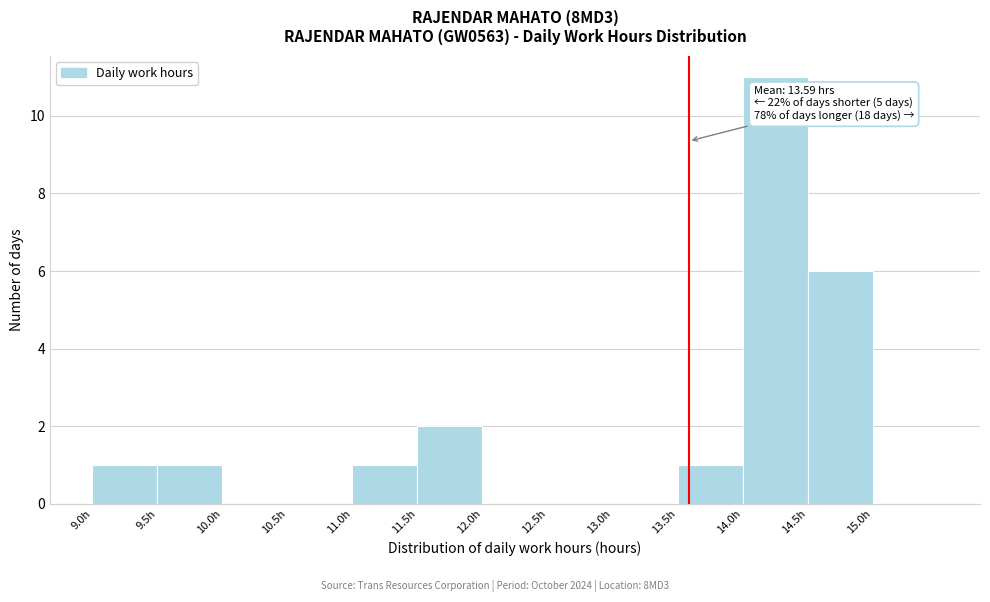

Over which range of the x-axis is the bar tallest?

14.0 to 14.5